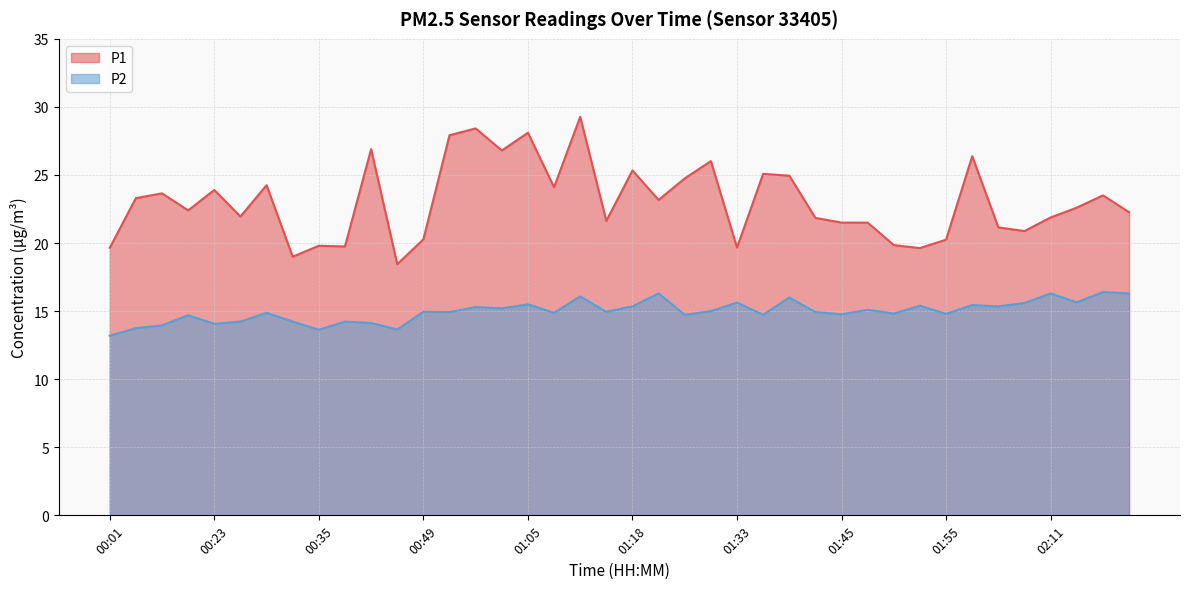

Reading right to left, extract all data points from this chart.

P1: 22.3	23.5	22.6	21.9	20.9	21.1	26.4	20.2	19.6	19.9	21.5	21.5	21.9	24.9	25.1	19.7	26.0	24.8	23.2	25.3	21.6	29.3	24.1	28.1	26.8	28.4	27.9	20.3	18.4	26.9	19.8	19.8	19.0	24.2	21.9	23.9	22.4	23.6	23.3	19.6
P2: 16.3	16.4	15.7	16.3	15.6	15.3	15.4	14.8	15.4	14.8	15.1	14.8	14.9	16.0	14.7	15.6	15.0	14.7	16.3	15.3	14.9	16.1	14.9	15.5	15.2	15.3	14.9	14.9	13.7	14.1	14.2	13.6	14.2	14.9	14.2	14.1	14.7	13.9	13.8	13.2